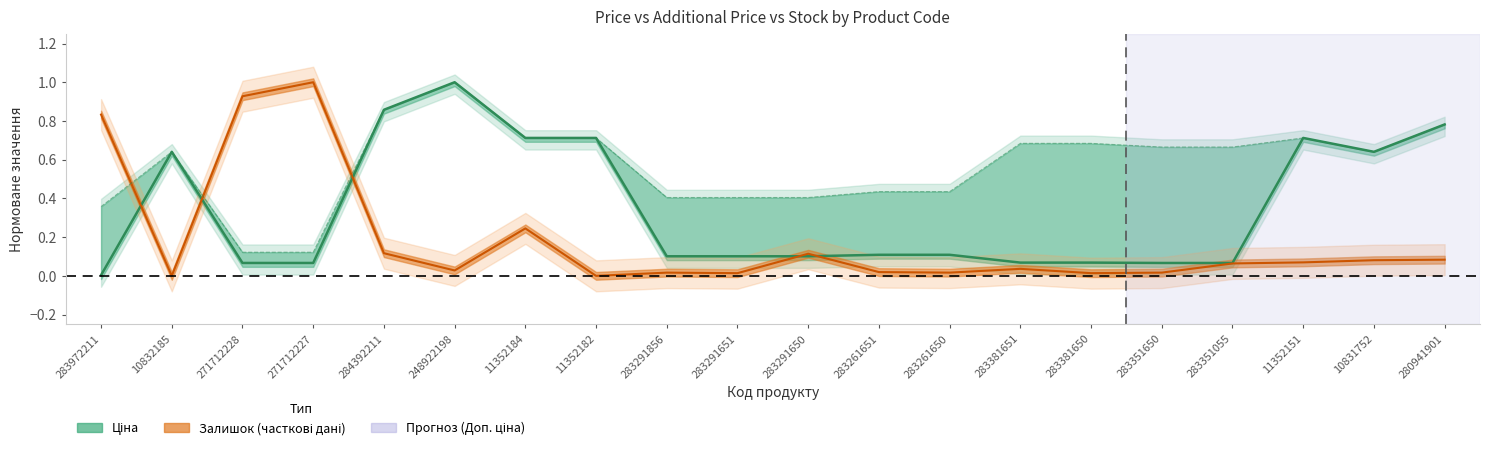

What is the spread (max minus min) of values at 283261651?

0.4